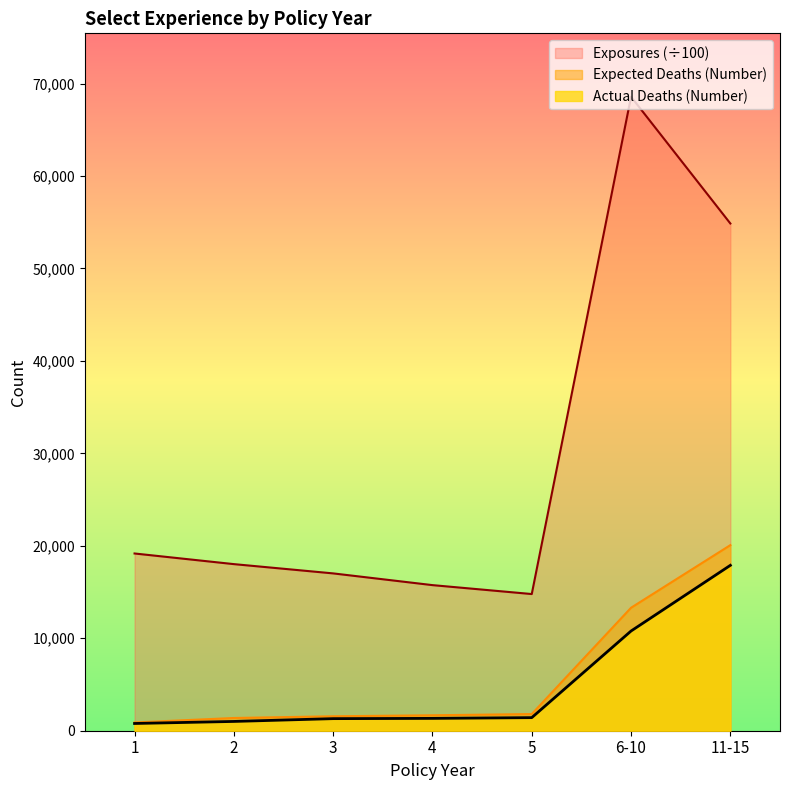

What are all the series names shown in the legend?

Exposures (÷100), Expected Deaths (Number), Actual Deaths (Number)